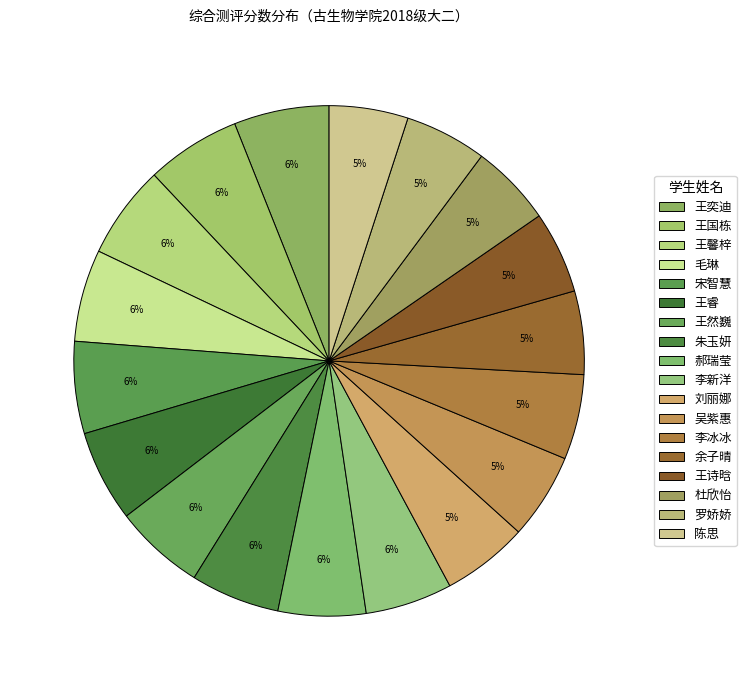

Count the number of slices in the pie.

18